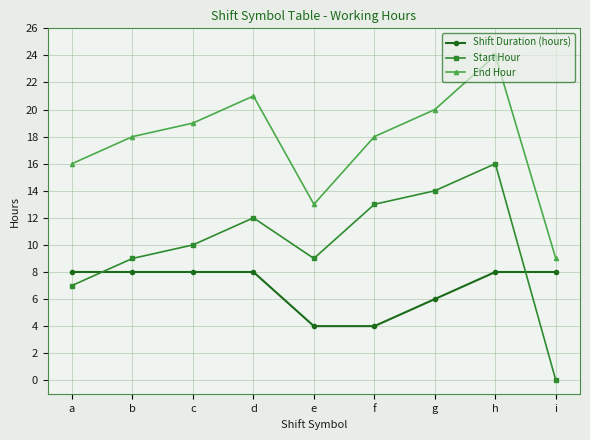

How many lines are shown in the chart?

3